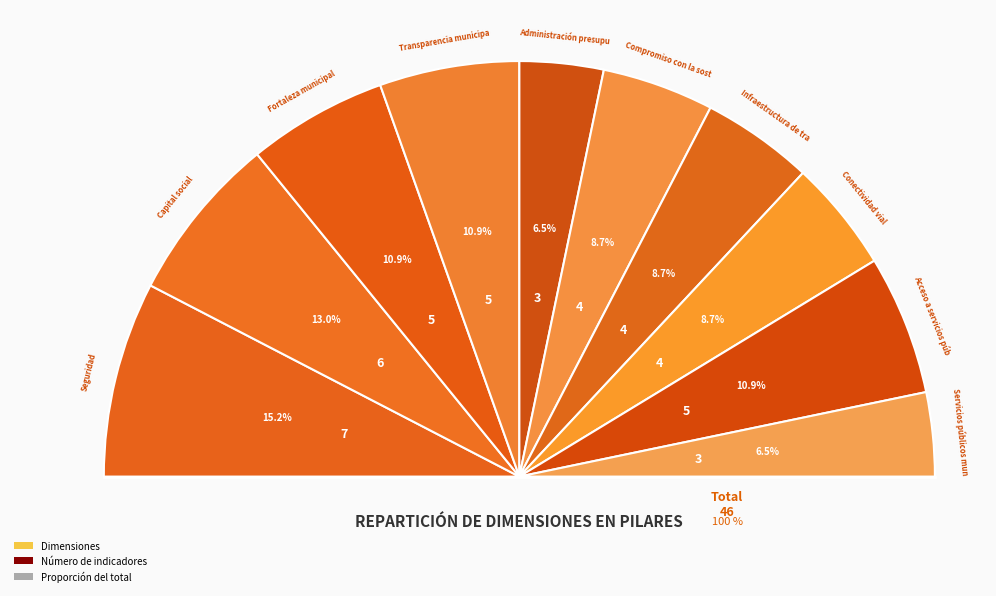

Rank the categories by value from lowest to highest.

Administración presupuestaria, Servicios públicos municipales, Compromiso con la sostenibilidad, Infraestructura de transporte, Conectividad vial, Fortaleza municipal, Transparencia municipal, Acceso a servicios públicos, Capital social, Seguridad